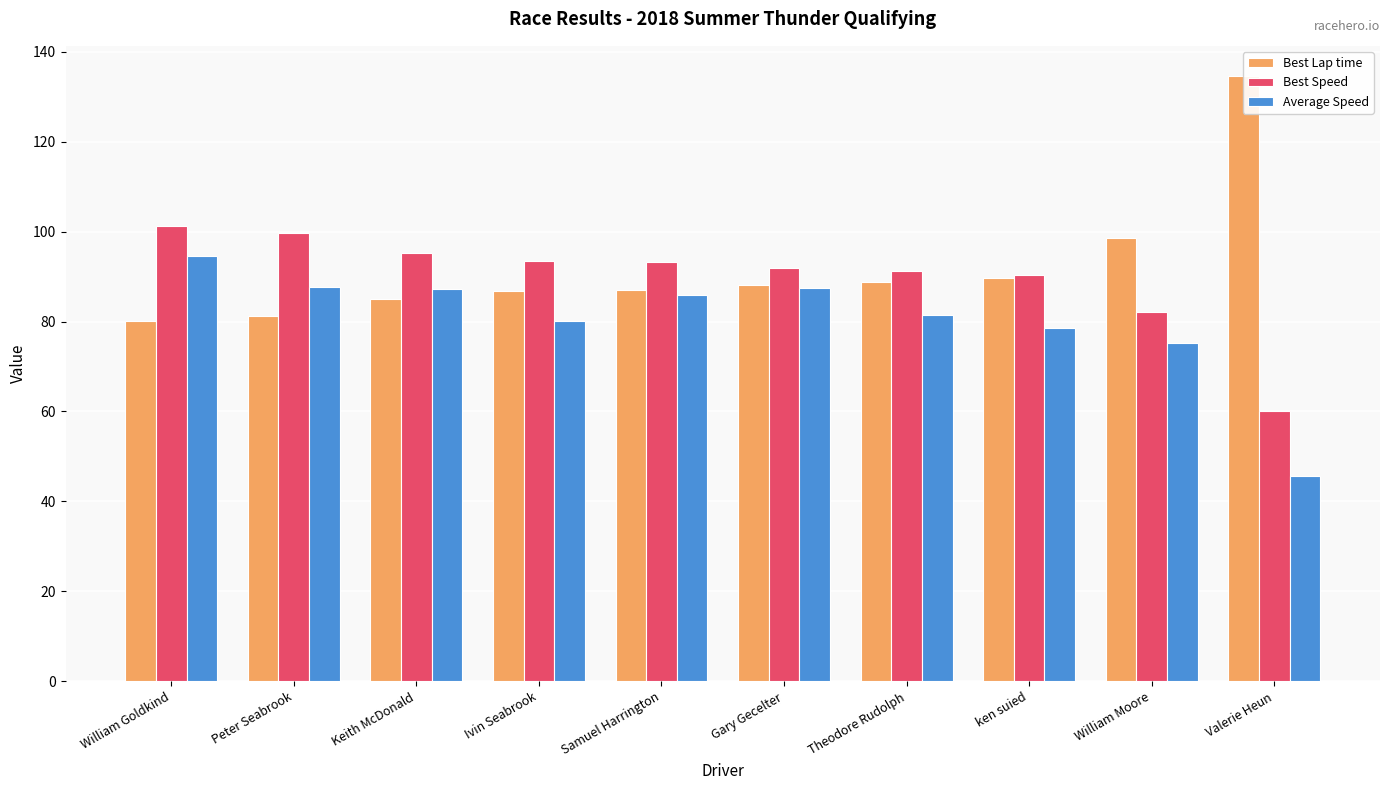

What is the spread (max minus min) of values at Valerie Heun?

88.8